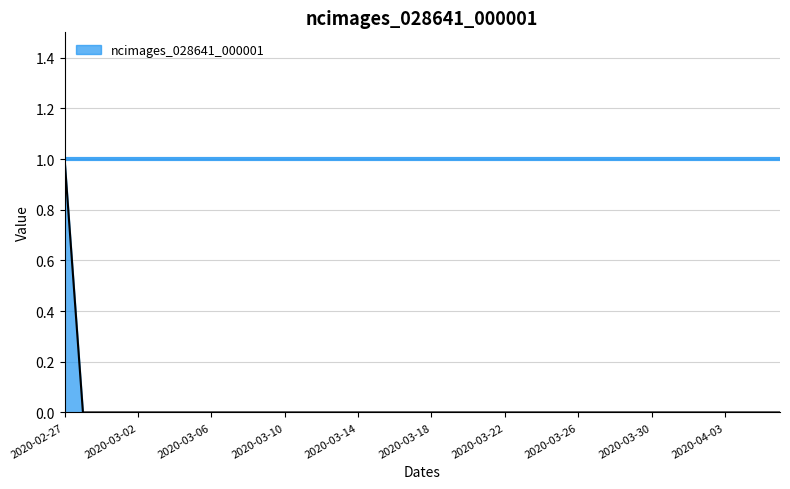

Does the chart display data point markers on the line(s)?

No